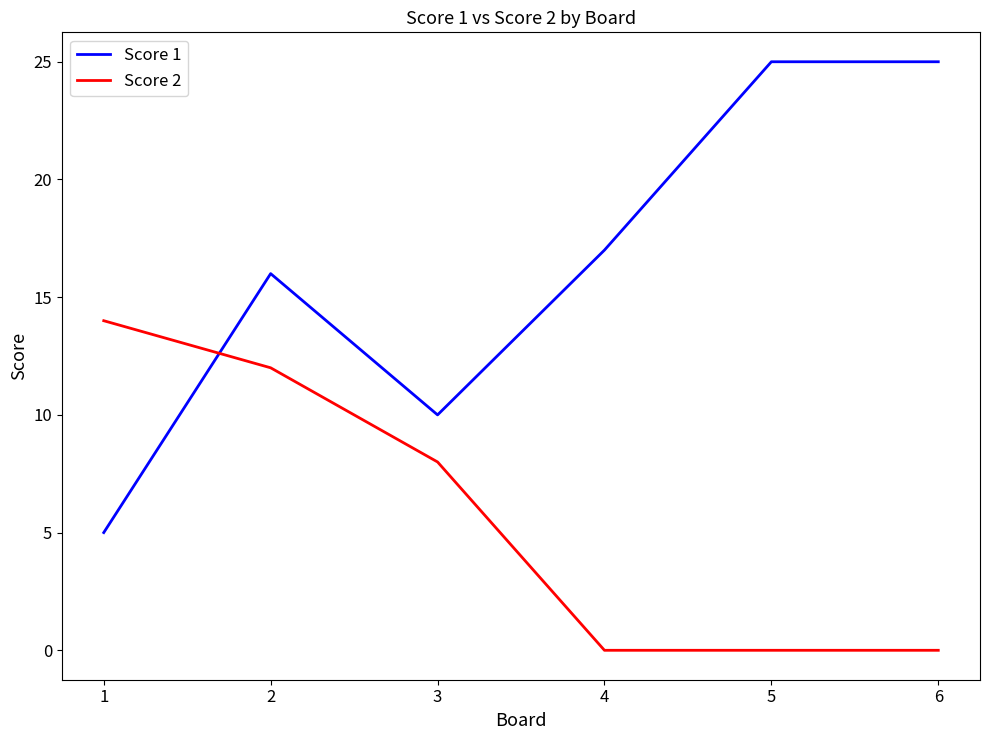

Reading left to right, what are all the values shown in this chart?

Score 1: 5	16	10	17	25	25
Score 2: 14	12	8	0	0	0